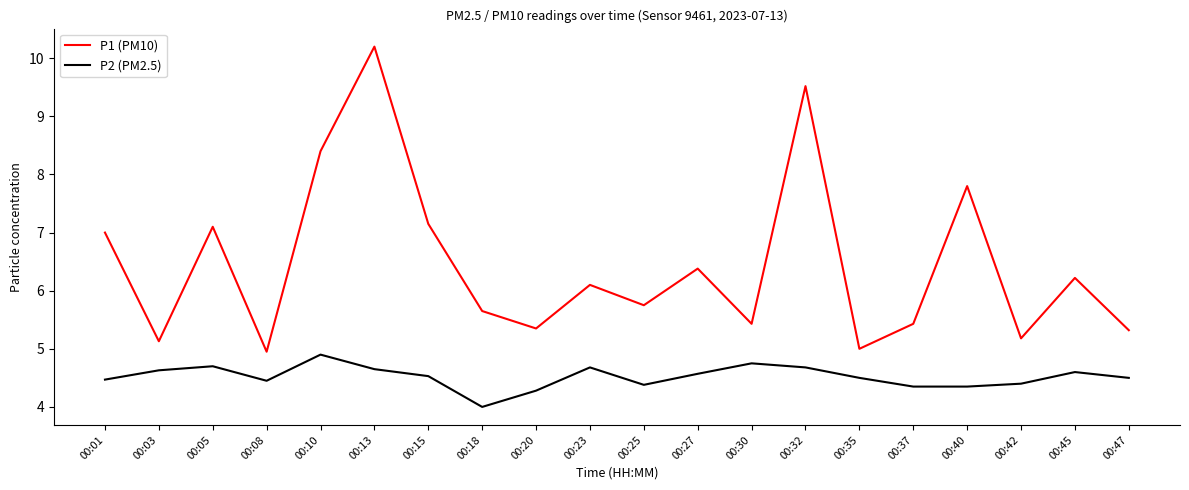

What is the difference between the highest and lowest values at 00:32?

4.8